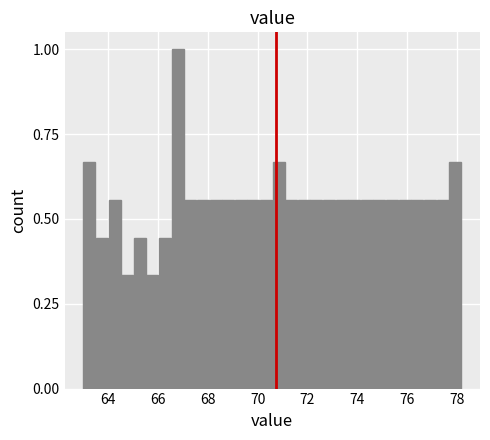

Read against the x-axis, roughly where is the centre of the tallest bar?

66.8